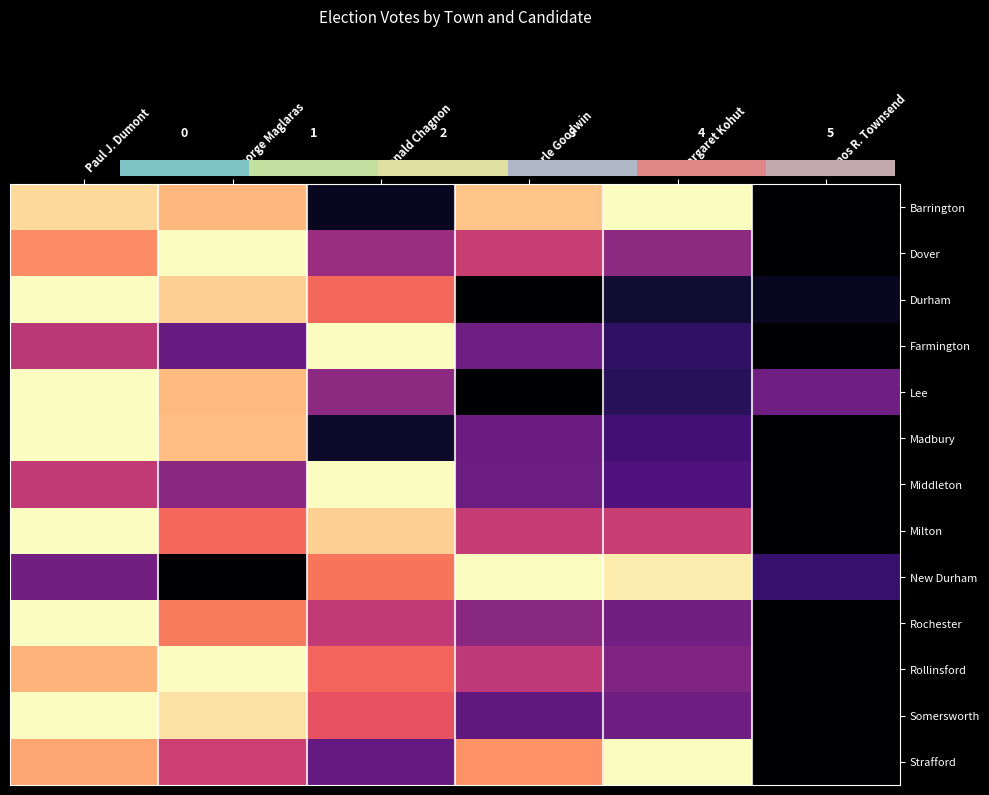

Reading right to left, list all the values displayed in this chart.

Barrington: Amos R. Townsend=0.0	Margaret Kohut=1.0	Earle Goodwin=0.9	Ronald Chagnon=0.1	George Maglaras=0.8	Paul J. Dumont=0.9
Dover: Amos R. Townsend=0.0	Margaret Kohut=0.4	Earle Goodwin=0.5	Ronald Chagnon=0.4	George Maglaras=1.0	Paul J. Dumont=0.8
Durham: Amos R. Townsend=0.1	Margaret Kohut=0.1	Earle Goodwin=0.0	Ronald Chagnon=0.7	George Maglaras=0.9	Paul J. Dumont=1.0
Farmington: Amos R. Townsend=0.0	Margaret Kohut=0.2	Earle Goodwin=0.3	Ronald Chagnon=1.0	George Maglaras=0.3	Paul J. Dumont=0.5
Lee: Amos R. Townsend=0.3	Margaret Kohut=0.2	Earle Goodwin=0.0	Ronald Chagnon=0.4	George Maglaras=0.9	Paul J. Dumont=1.0
Madbury: Amos R. Townsend=0.0	Margaret Kohut=0.2	Earle Goodwin=0.3	Ronald Chagnon=0.1	George Maglaras=0.9	Paul J. Dumont=1.0
Middleton: Amos R. Townsend=0.0	Margaret Kohut=0.2	Earle Goodwin=0.3	Ronald Chagnon=1.0	George Maglaras=0.4	Paul J. Dumont=0.5
Milton: Amos R. Townsend=0.0	Margaret Kohut=0.5	Earle Goodwin=0.5	Ronald Chagnon=0.9	George Maglaras=0.7	Paul J. Dumont=1.0
New Durham: Amos R. Townsend=0.2	Margaret Kohut=1.0	Earle Goodwin=1.0	Ronald Chagnon=0.7	George Maglaras=0.0	Paul J. Dumont=0.3
Rochester: Amos R. Townsend=0.0	Margaret Kohut=0.3	Earle Goodwin=0.4	Ronald Chagnon=0.5	George Maglaras=0.7	Paul J. Dumont=1.0
Rollinsford: Amos R. Townsend=0.0	Margaret Kohut=0.4	Earle Goodwin=0.5	Ronald Chagnon=0.7	George Maglaras=1.0	Paul J. Dumont=0.8
Somersworth: Amos R. Townsend=0.0	Margaret Kohut=0.3	Earle Goodwin=0.3	Ronald Chagnon=0.6	George Maglaras=0.9	Paul J. Dumont=1.0
Strafford: Amos R. Townsend=0.0	Margaret Kohut=1.0	Earle Goodwin=0.8	Ronald Chagnon=0.3	George Maglaras=0.6	Paul J. Dumont=0.8